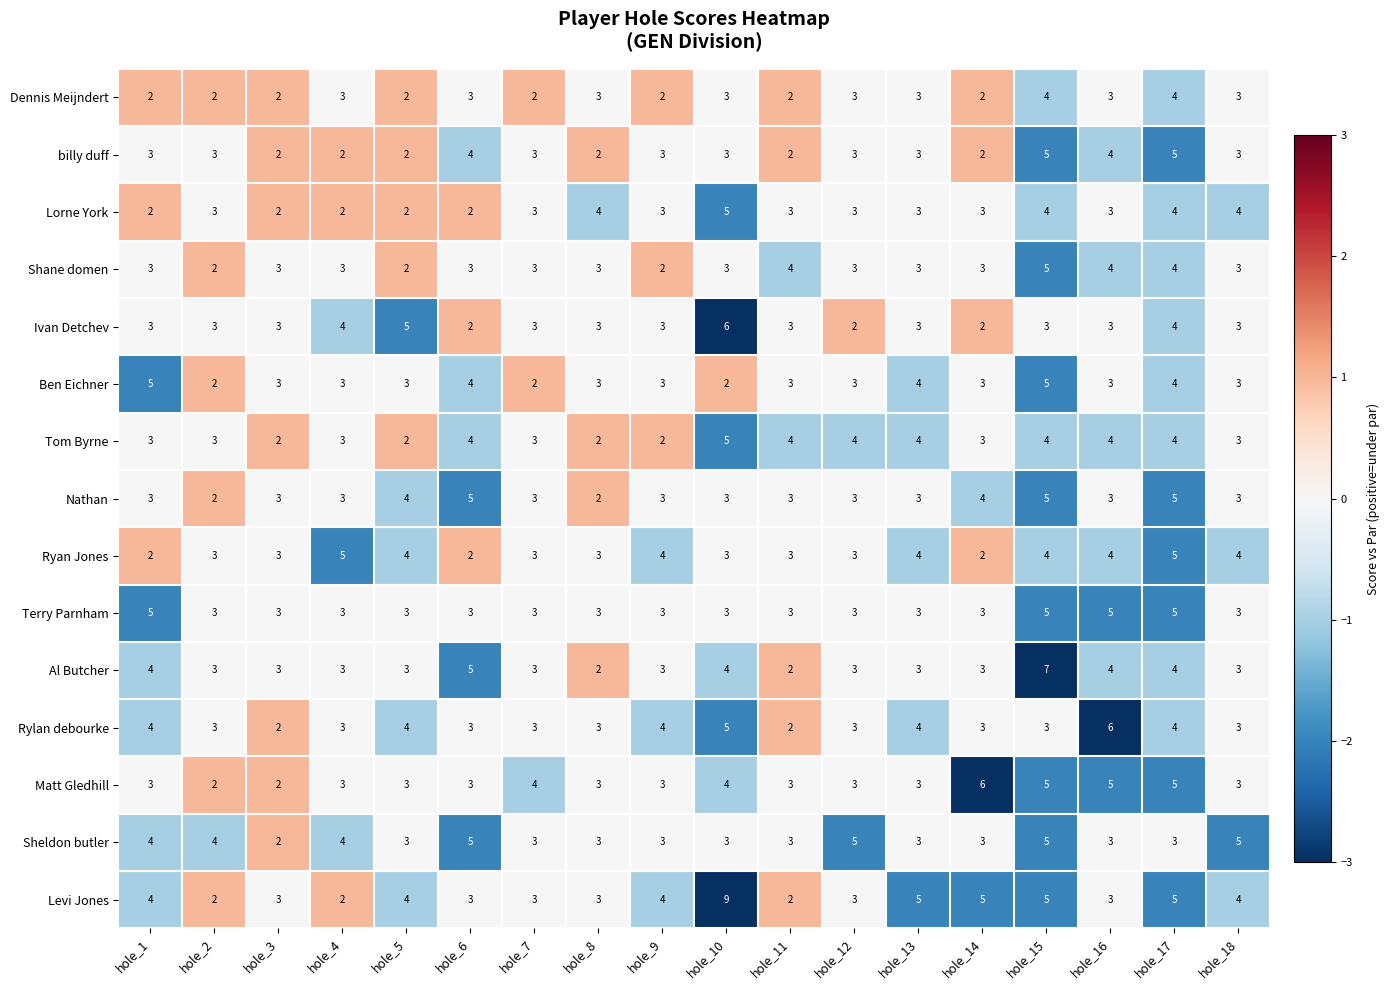

Which series has the largest total across all categories?

Levi Jones